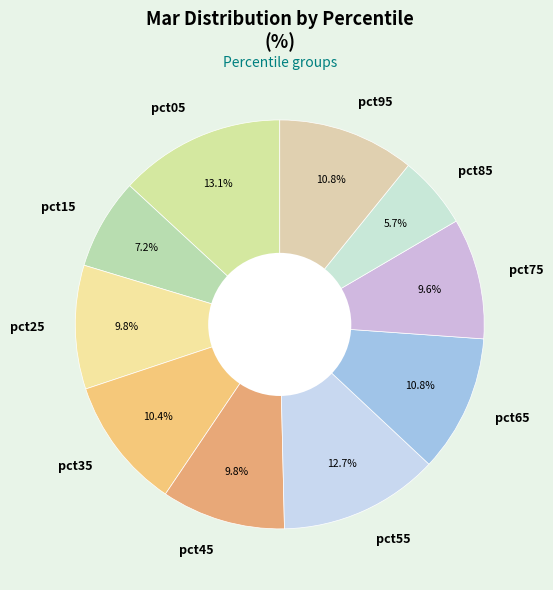

To the nearest percent, what is the difference between the largest and smallest slice percentages?

7%